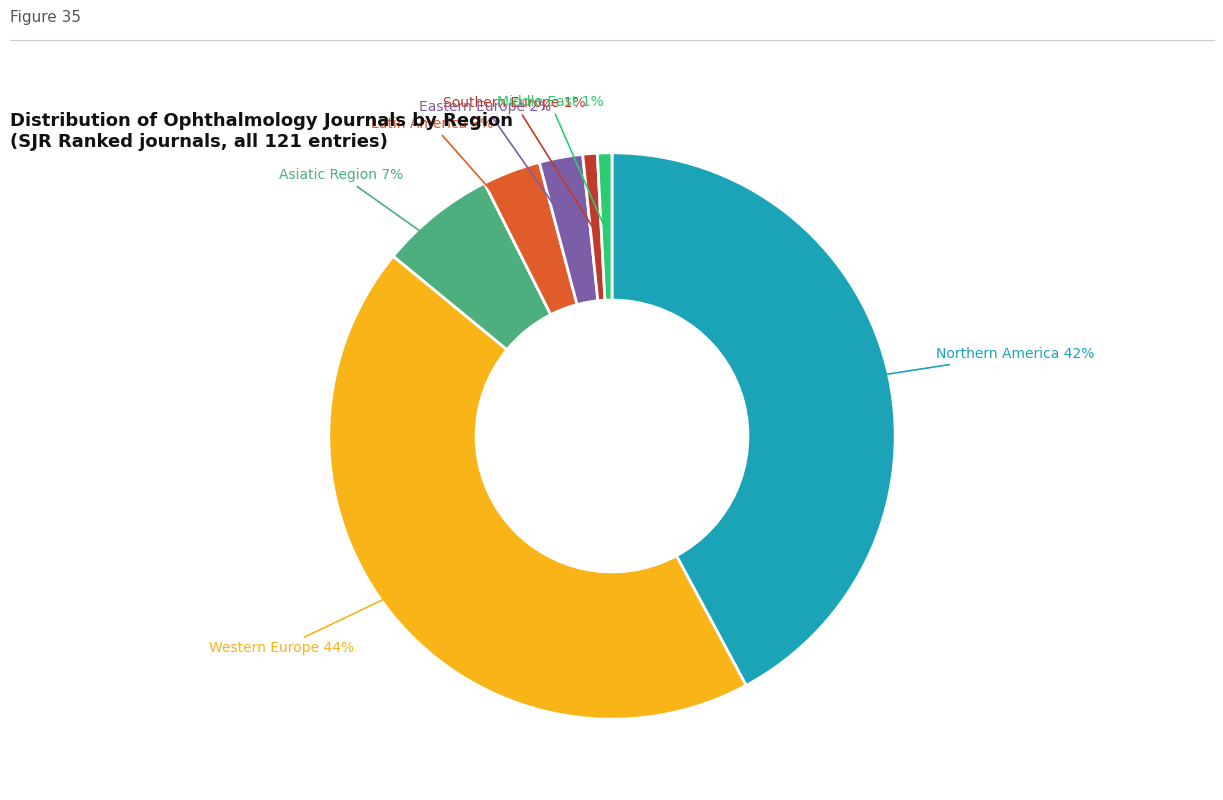

Does any single category account for the majority?

No